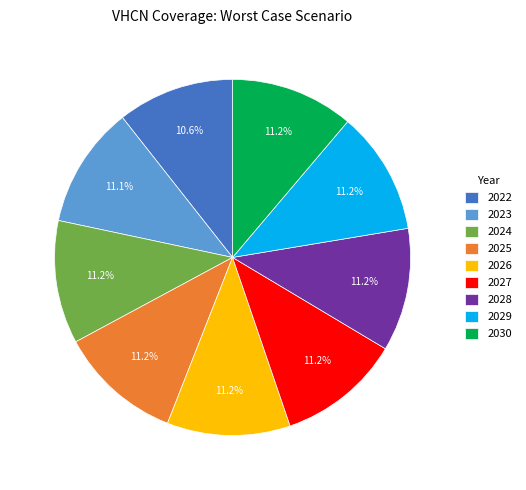

Is there a majority slice in this chart?

No